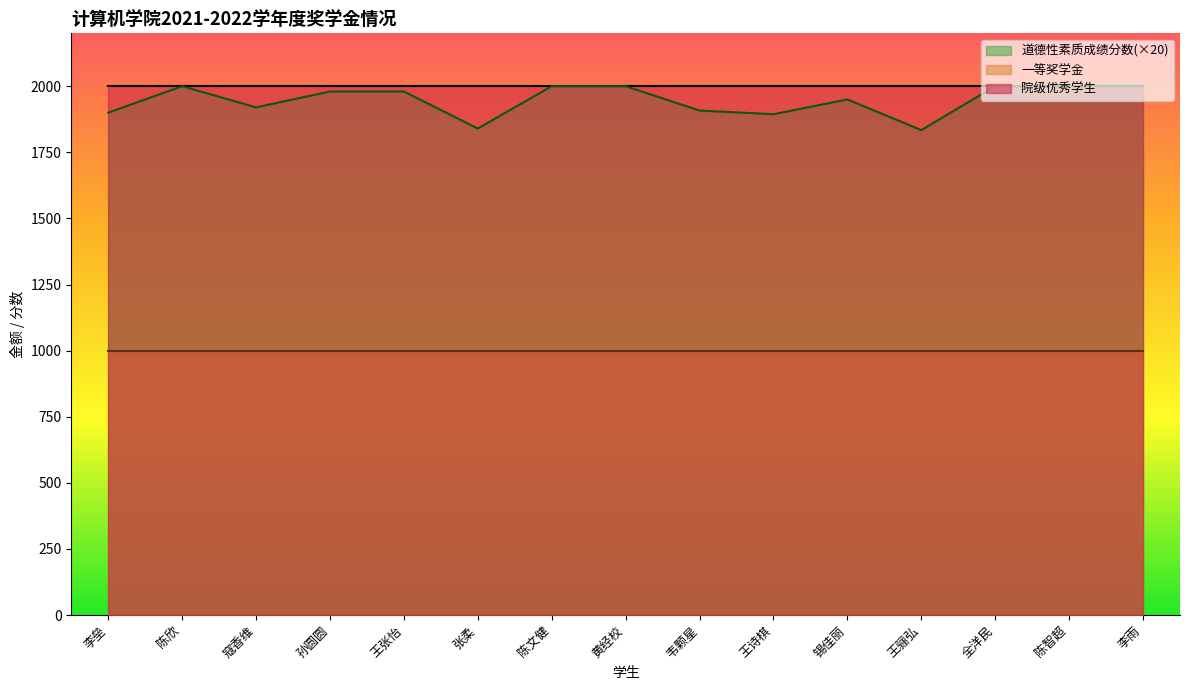

True or false: 道德性素质成绩分数 and 一等奖学金 intersect in this chart.

False